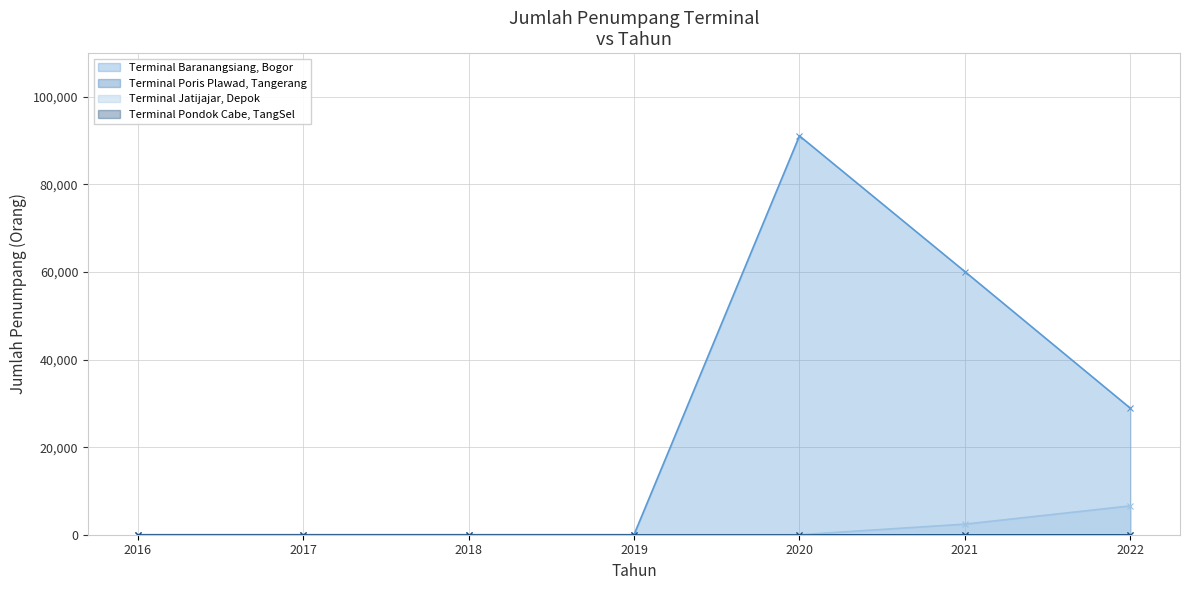

How many data points in Terminal Jatijajar, Depok are above 0?

2